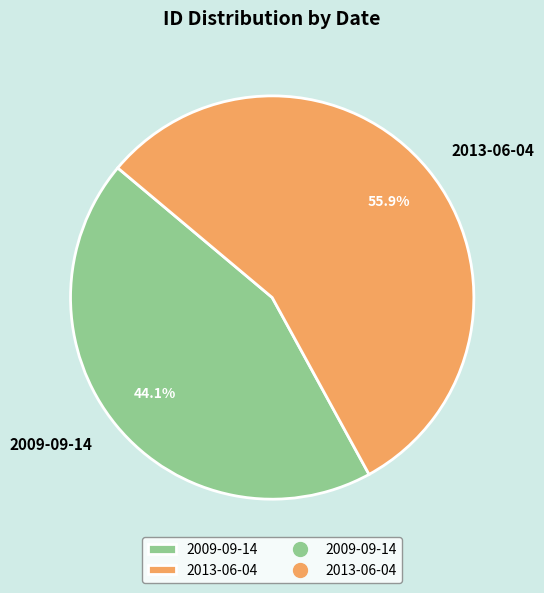

Combined, do 2009-09-14 and 2013-06-04 account for over 50%?

Yes